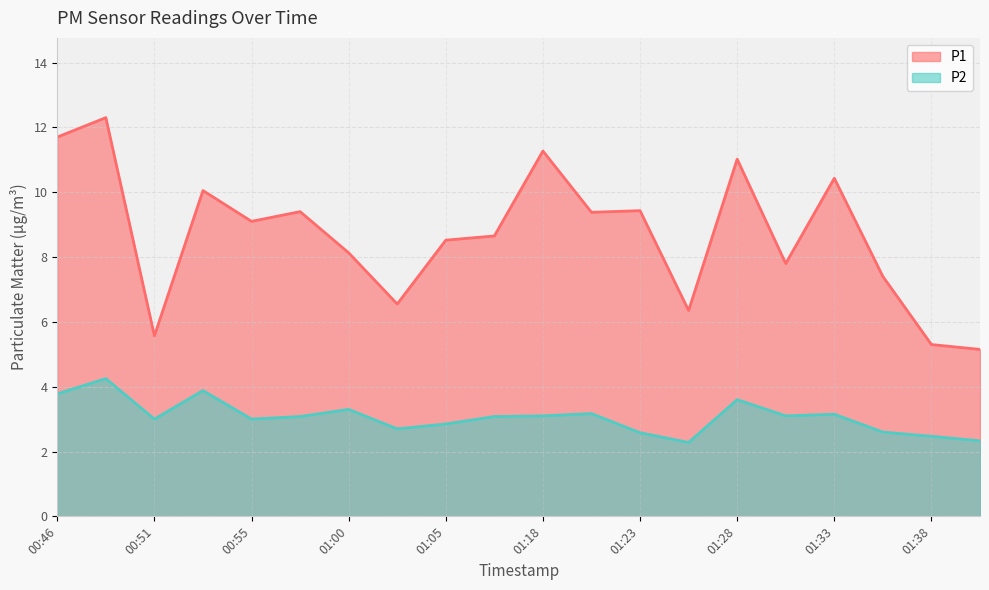

Which series has the largest range (max minus min)?

P1